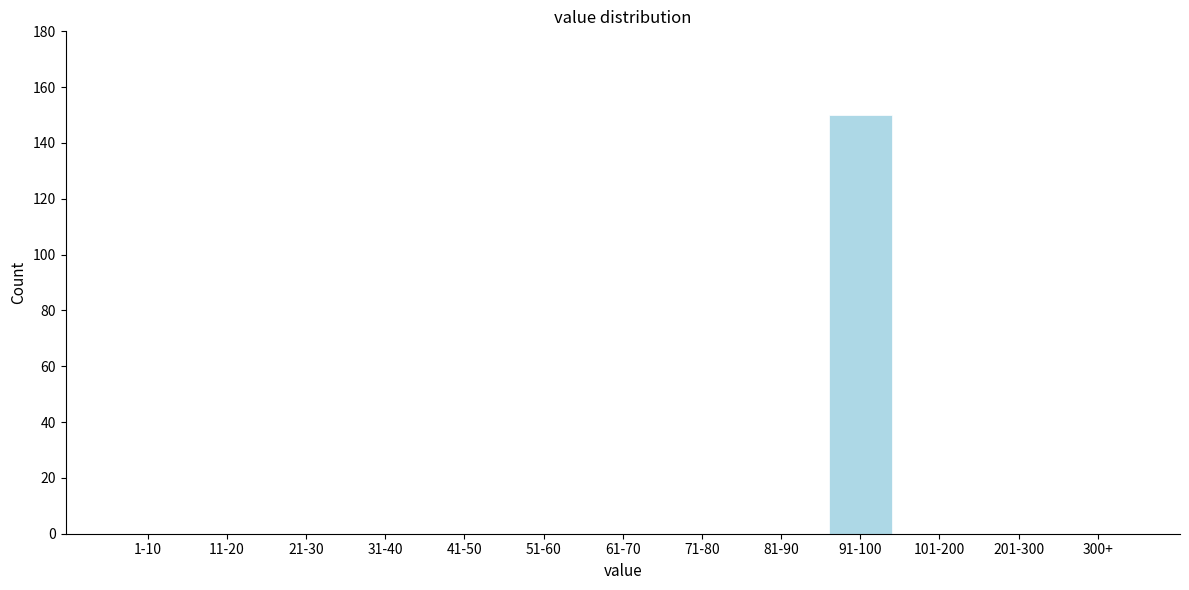

Reading left to right, what are all the values shown in this chart?

1-10=0	11-20=0	21-30=0	31-40=0	41-50=0	51-60=0	61-70=0	71-80=0	81-90=0	91-100=150	101-200=0	201-300=0	300+=0